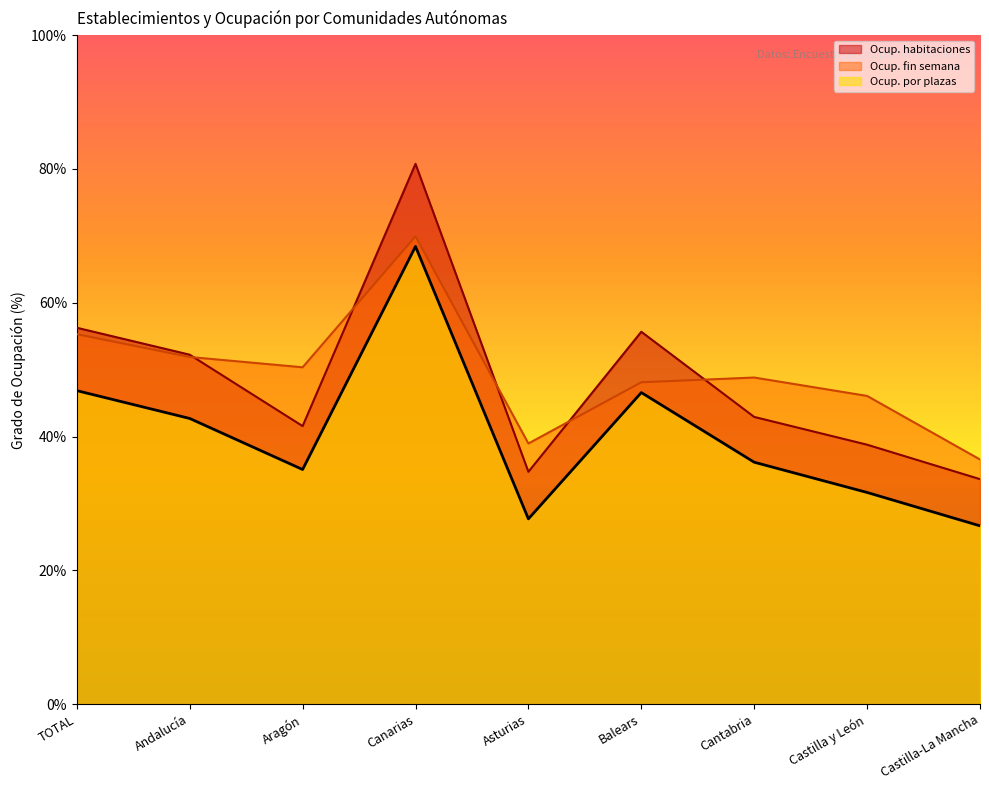

What is the label of the 7th point from the right?

Aragón